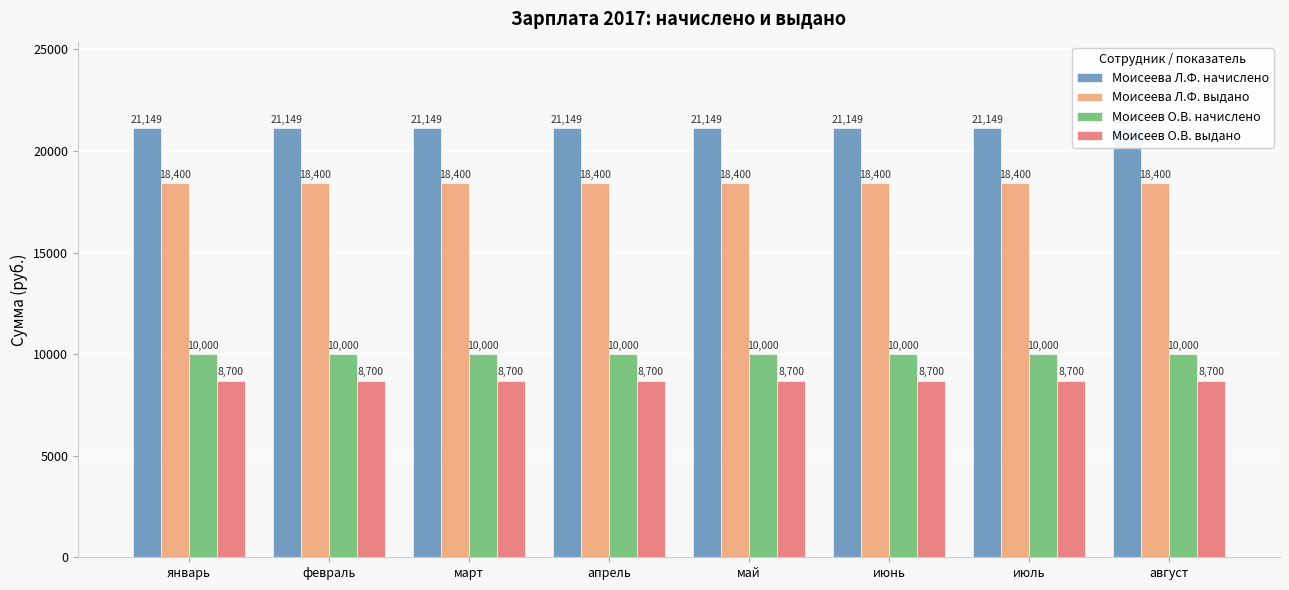

Which category has the lowest value in the Моисеев О.В. выдано series?

январь